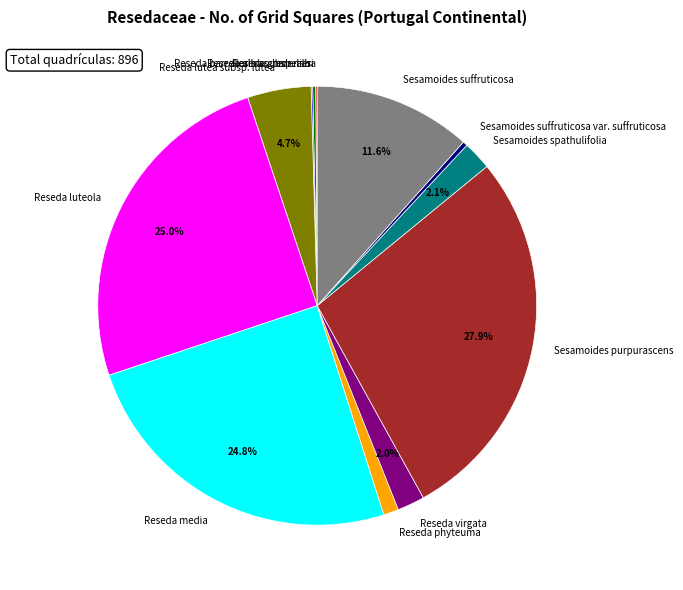

Combined, what portion of the pie is Reseda media and Reseda virgata?

26.8%